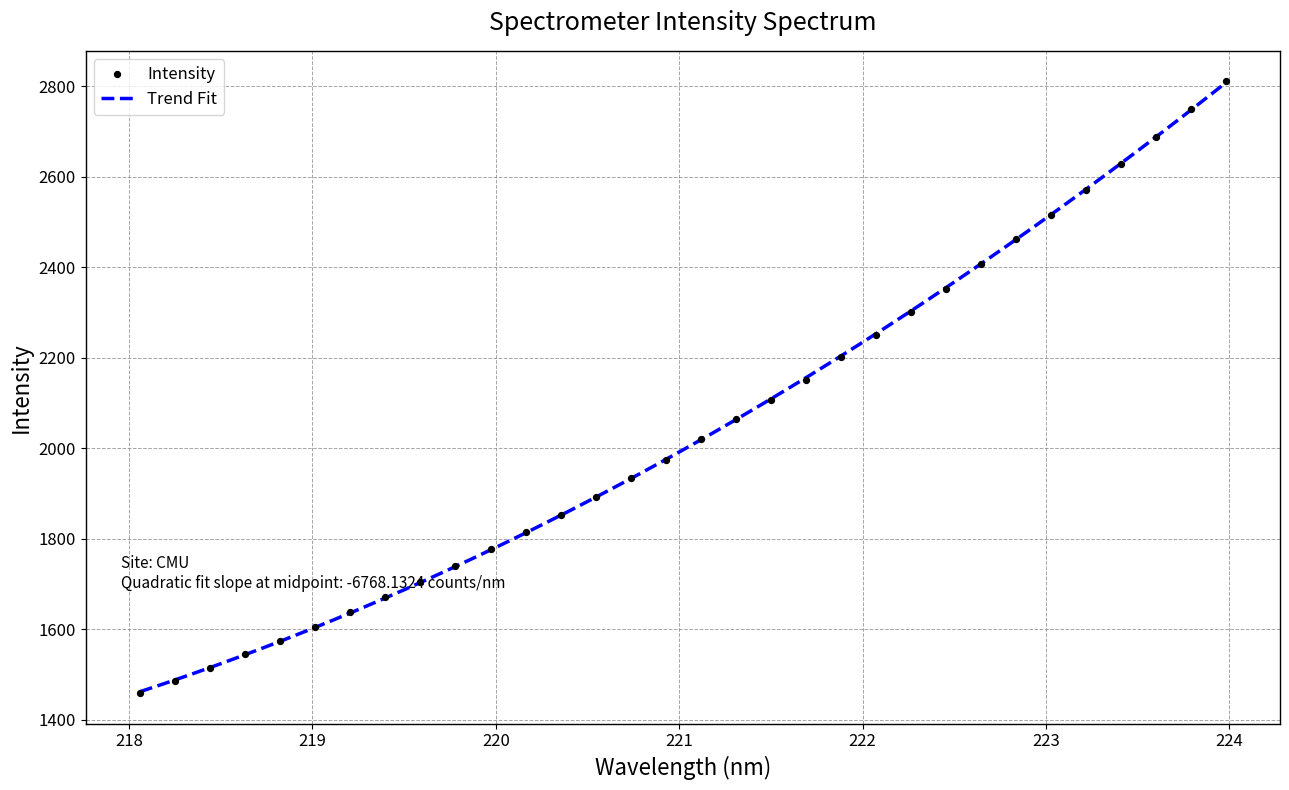

What is the minimum value for Trend Fit?

1461.4